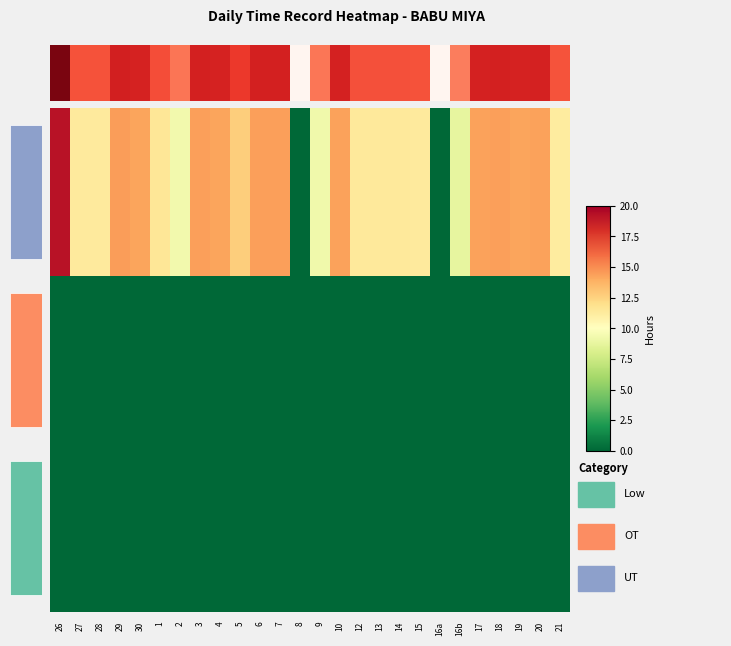

Rank the series by their maximum value, from highest to lowest.

Low, OT, UT